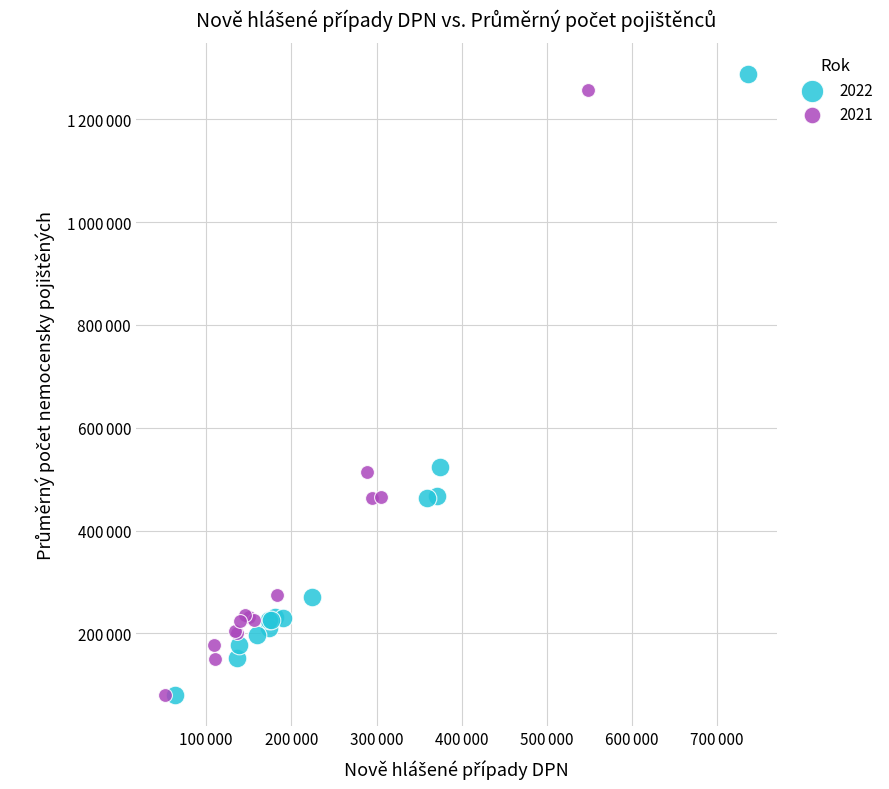

What are all the series names shown in the legend?

2022, 2021